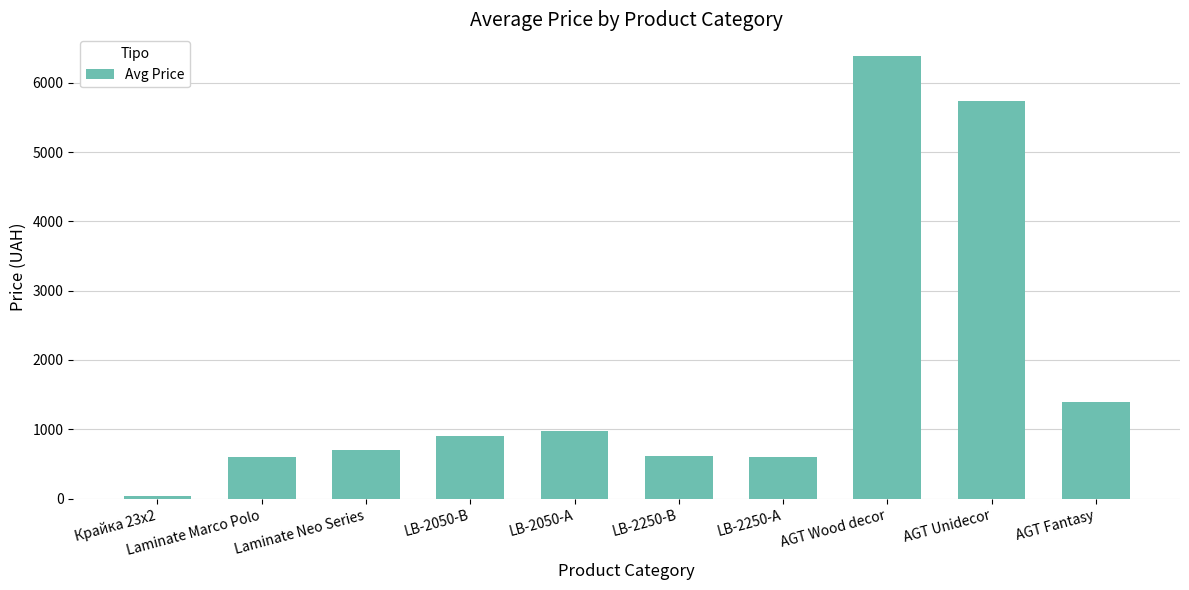

At which category does the chart reach its minimum across all series?

Крайка 23x2